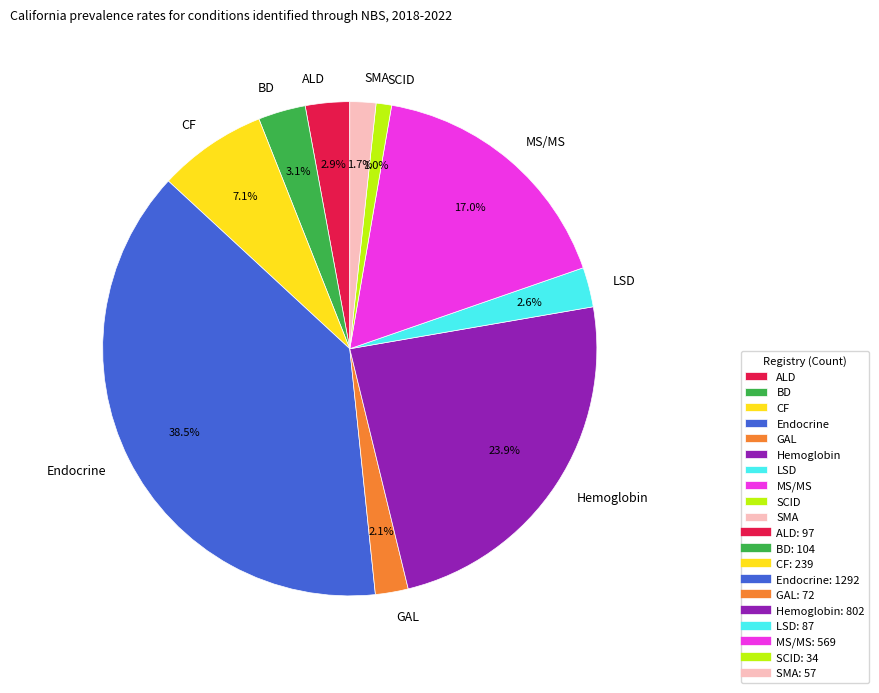

What is the smallest slice in the pie chart?

SCID